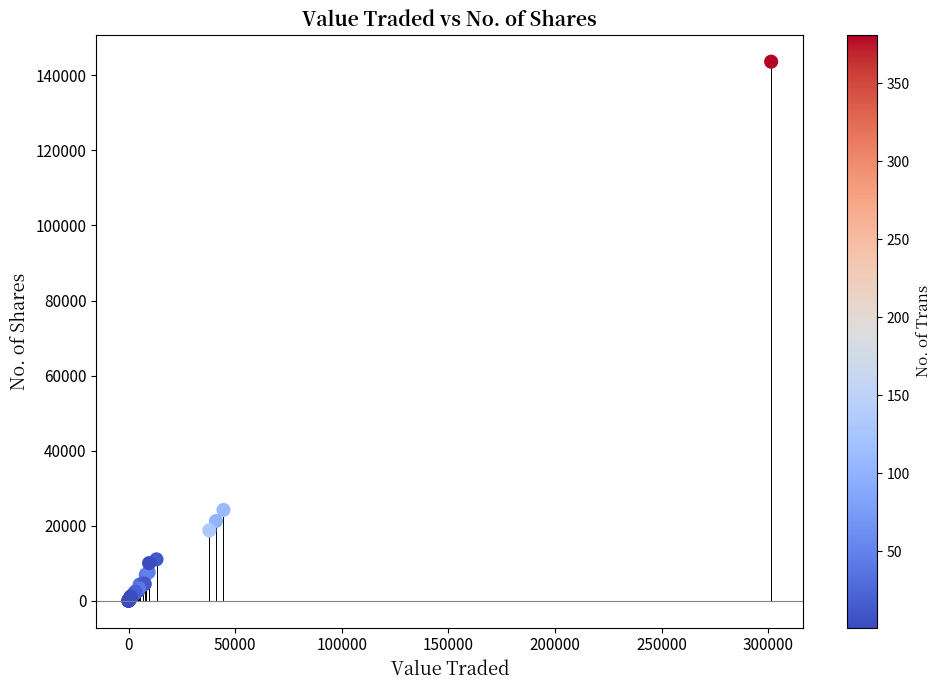

What Y value in the scatter plot is closest to 71834?

24185